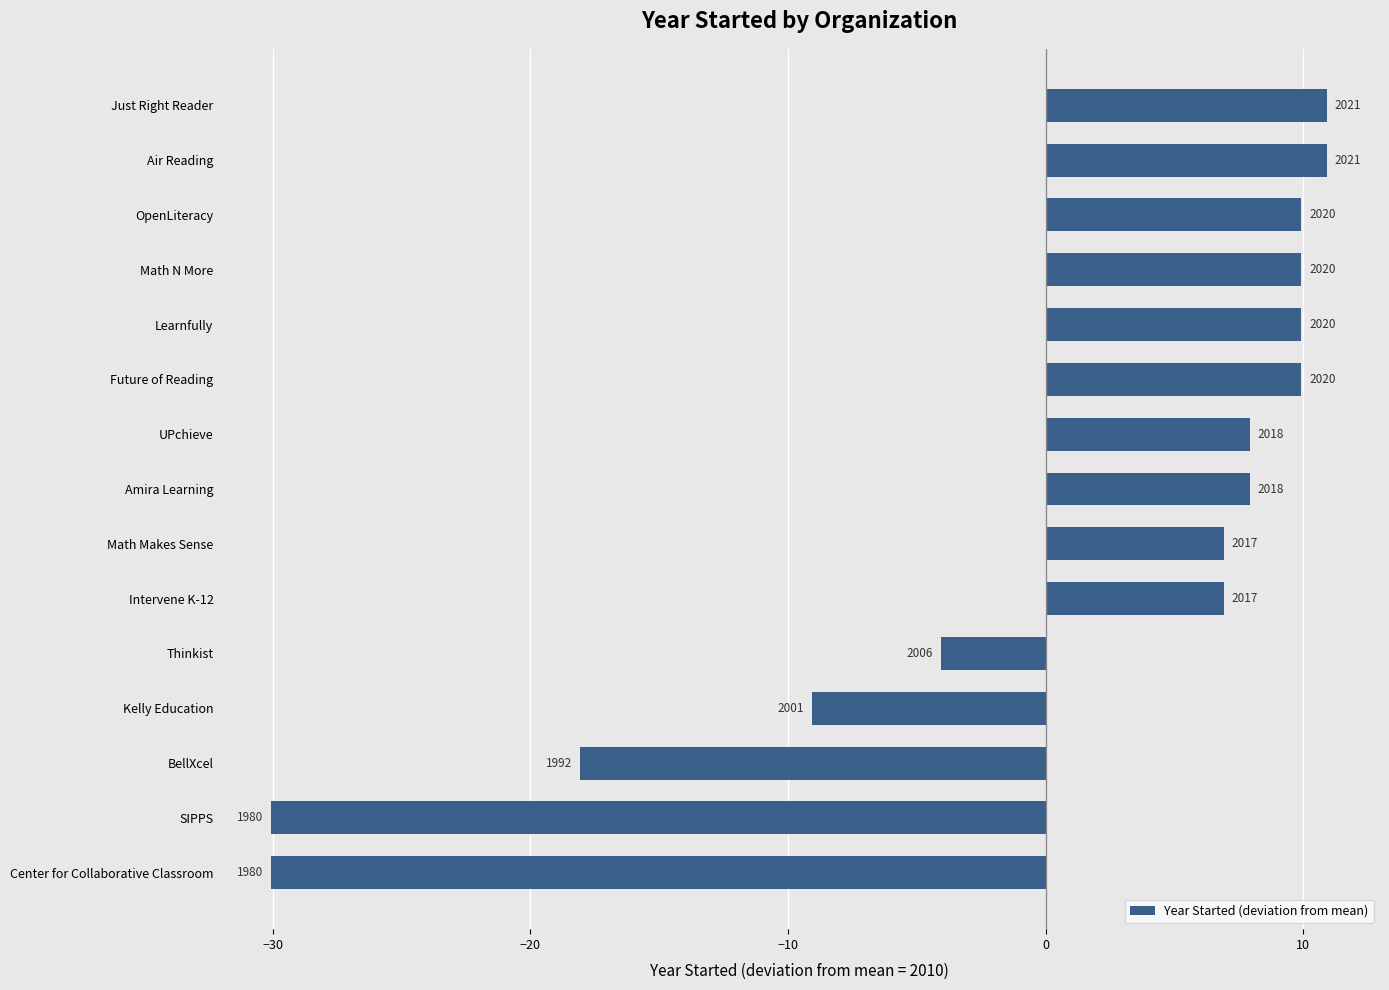

Are the bars horizontal?

Yes